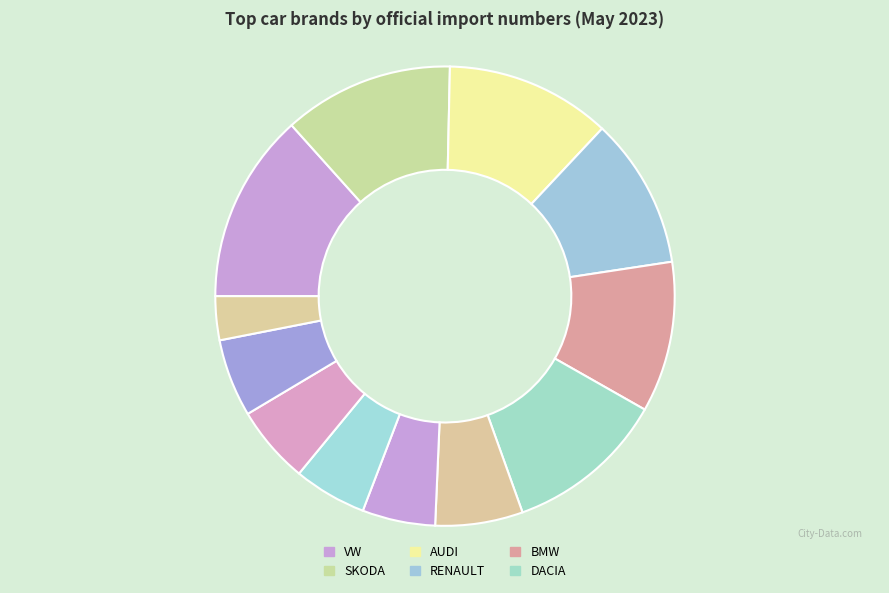

Is there a majority slice in this chart?

No